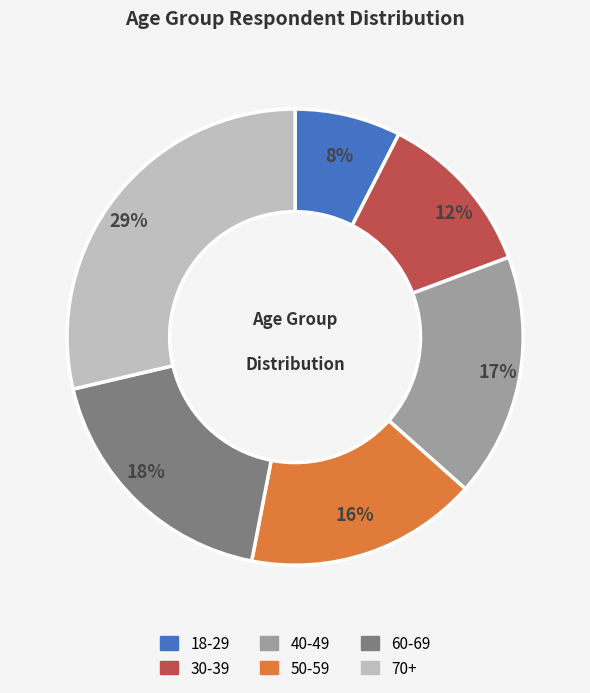

Is the sum of 40-49 and 60-69 greater than half?

No